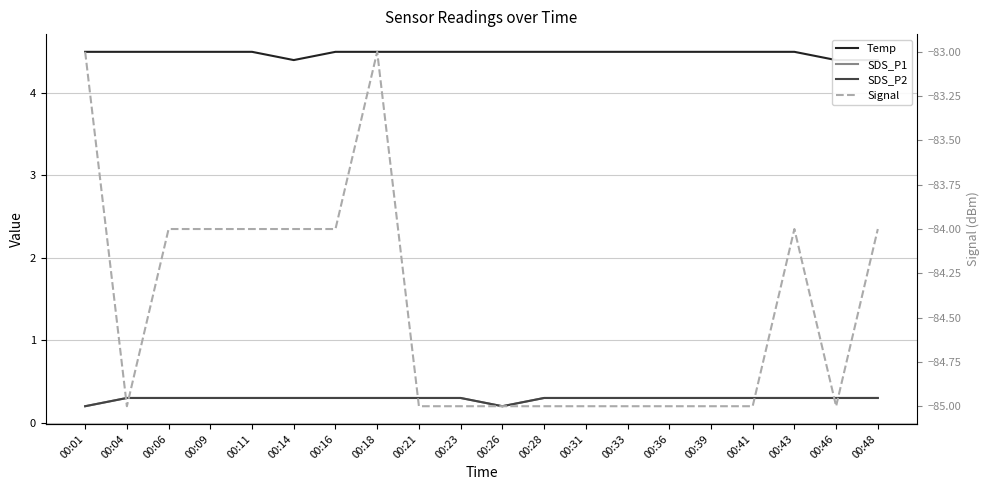

What is the value of the Temp point at the 16th from the left?

4.5